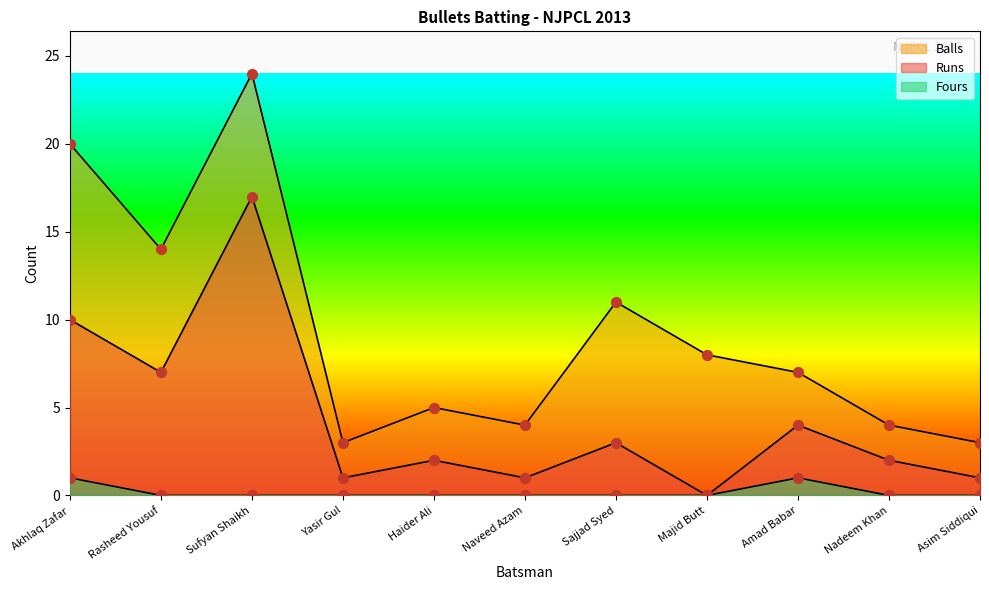

At how many categories does at least one series exceed 16?

2